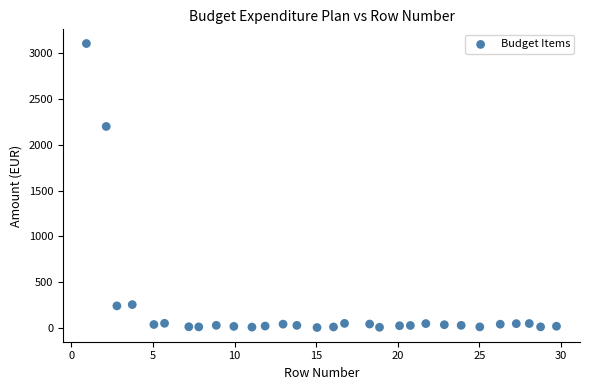

What Y value in the scatter plot is closest to 1555?

2202.0